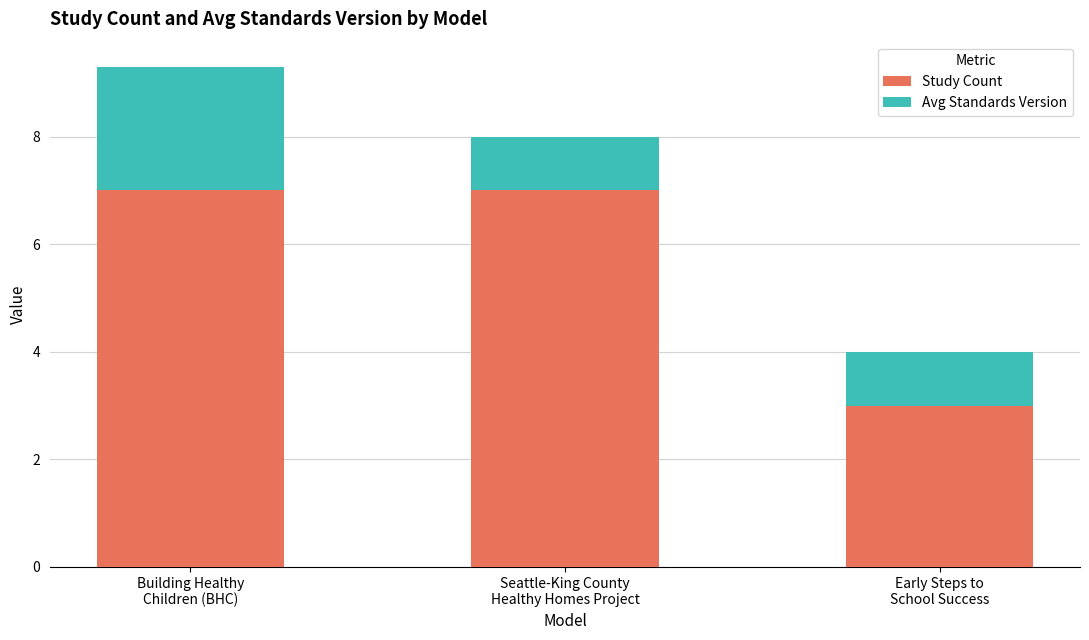

What is the average value of the Study Count series?

5.7